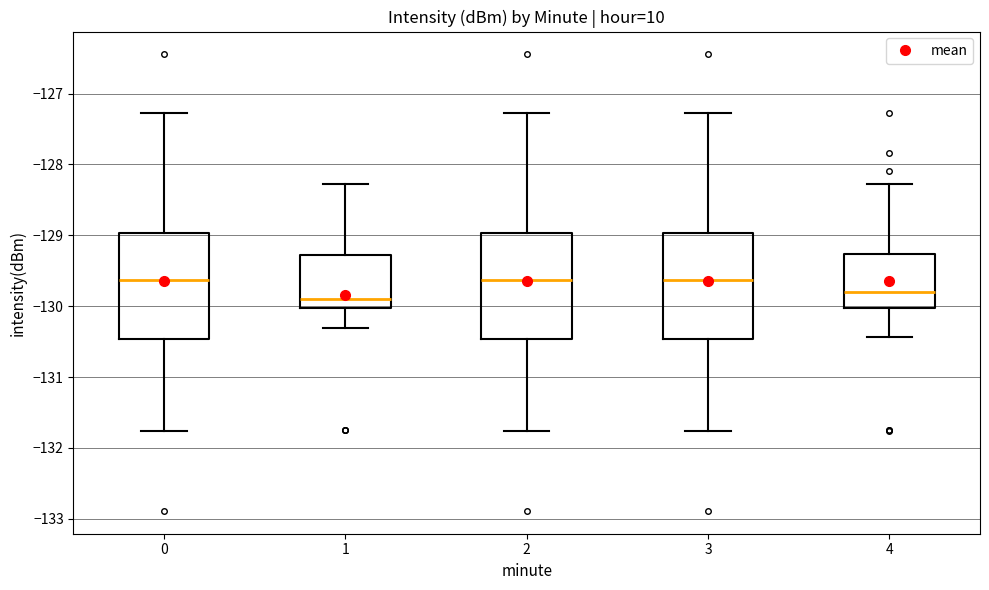

Reading left to right, read every box against the y-axis: the position of its median line, the range the box covers, and the ends of its whiskers. The values are not printed on the chart, so give them approximately, as read against the axis.

0: median -129.6, box -130.5 to -129.0, whiskers -131.8 to -127.3
1: median -129.9, box -130.0 to -129.3, whiskers -130.3 to -128.3
2: median -129.6, box -130.5 to -129.0, whiskers -131.8 to -127.3
3: median -129.6, box -130.5 to -129.0, whiskers -131.8 to -127.3
4: median -129.8, box -130.0 to -129.3, whiskers -130.4 to -128.3